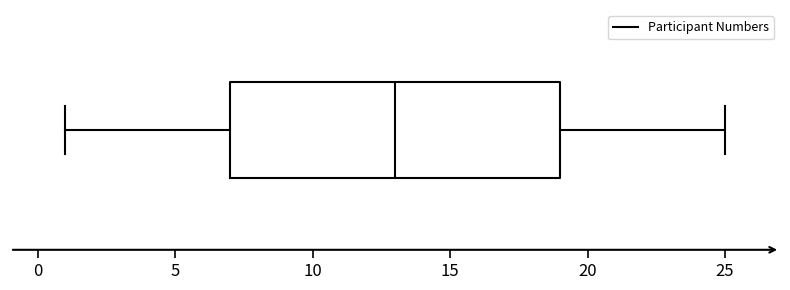

Where does the right whisker of the box end on the x-axis? The values are not printed on the chart, so give them approximately, as read against the axis.

25